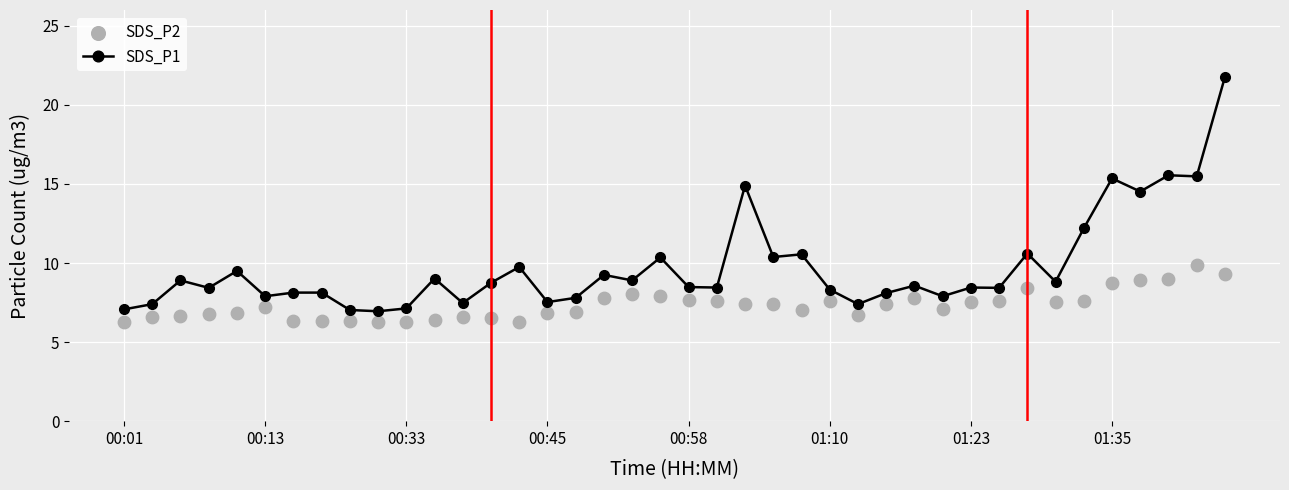

At how many categories does at least one series exceed 13?

6